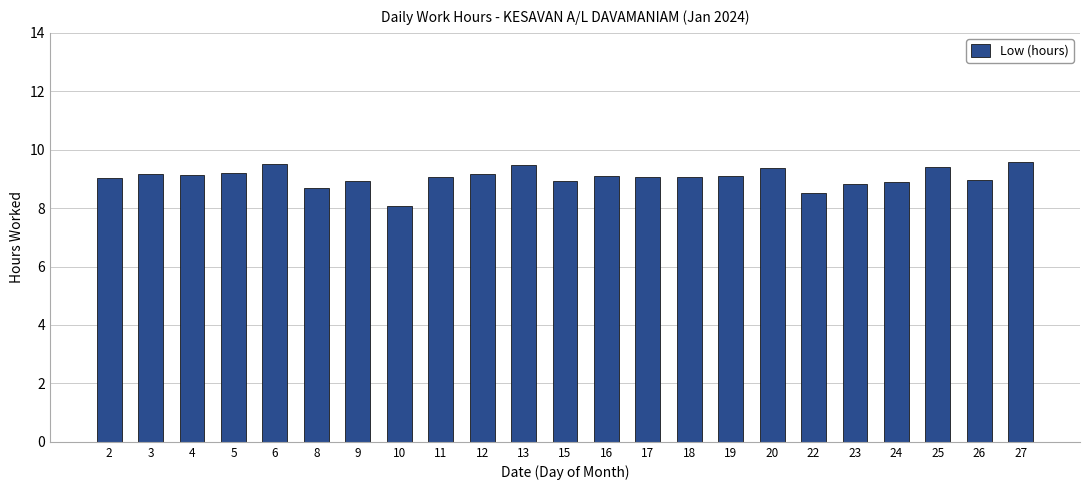

What is the value of the 21st bar from the left?

9.4